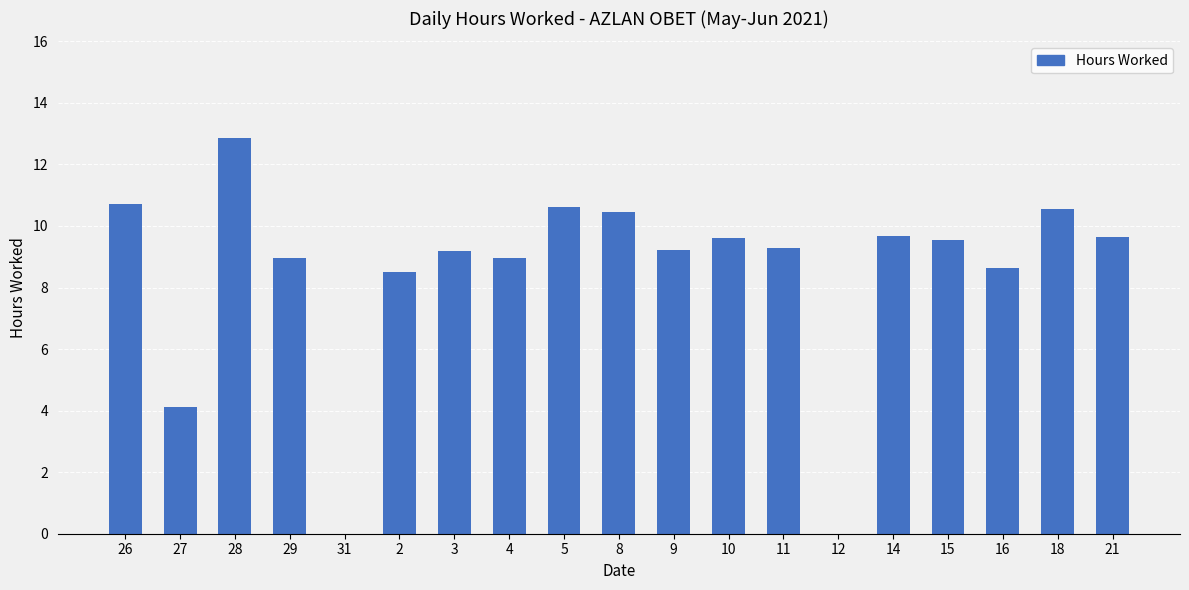

What is the approximate value at 5?

10.6